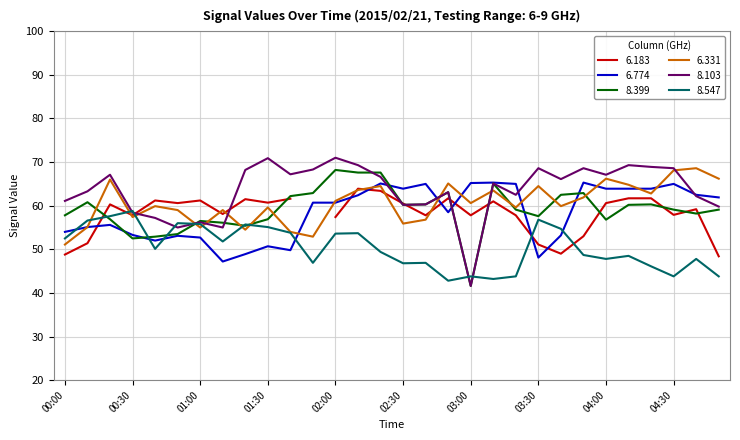

What is the value of the 8.547 point at the 8th from the left?

51.8